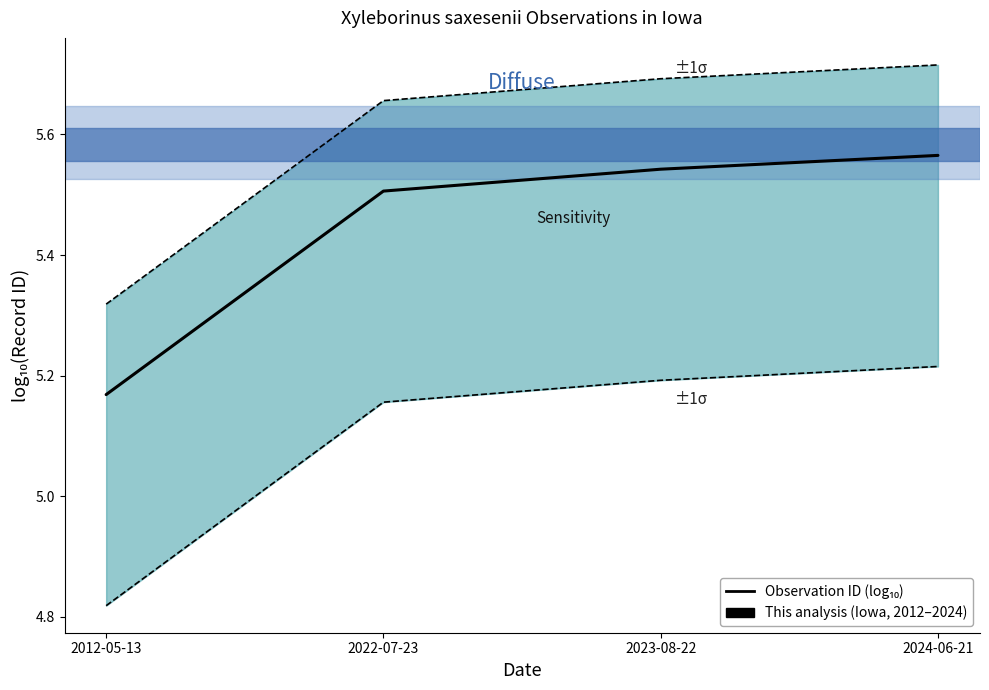

How many lines are shown in the chart?

3